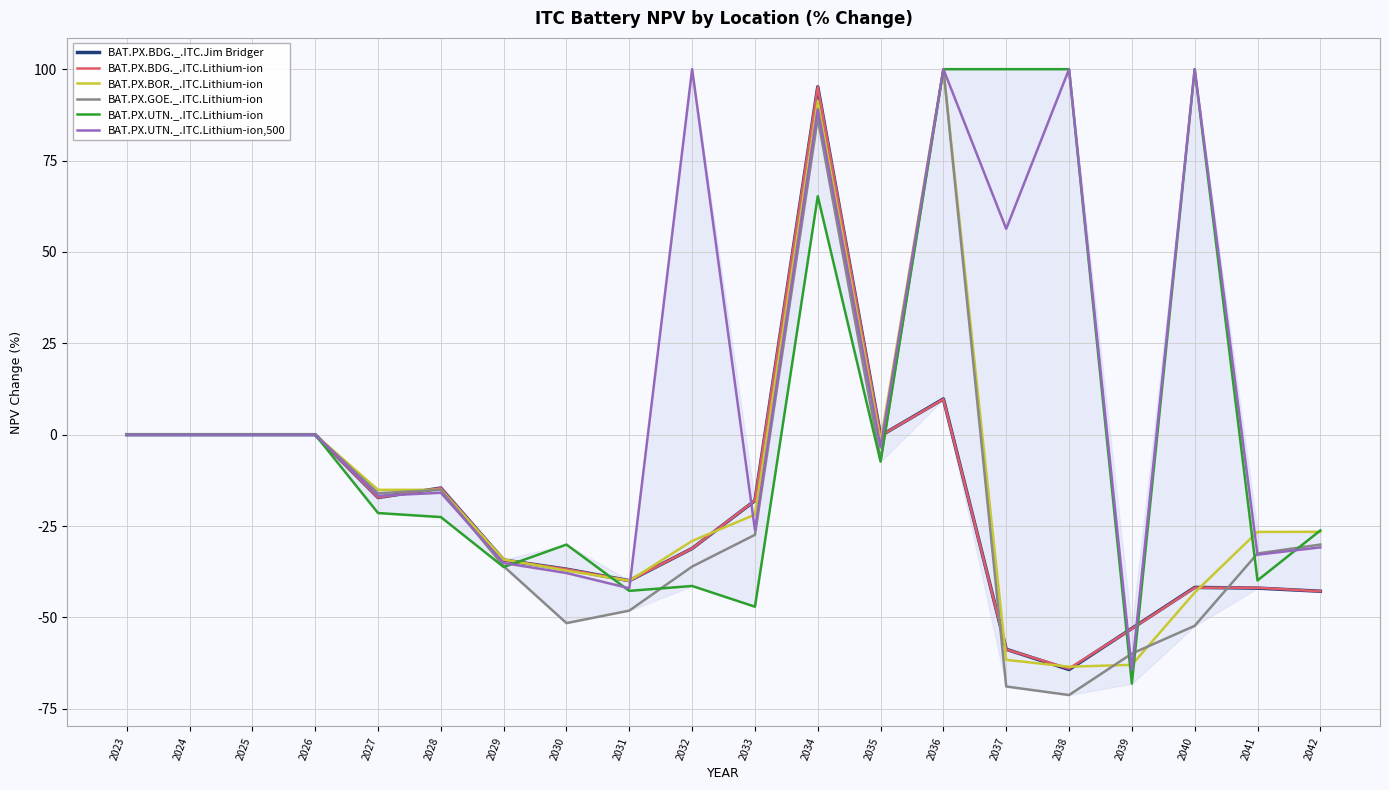

Is it true that BAT.PX.BOR._.ITC.Lithium-ion equals -102.8 at 2024?

False